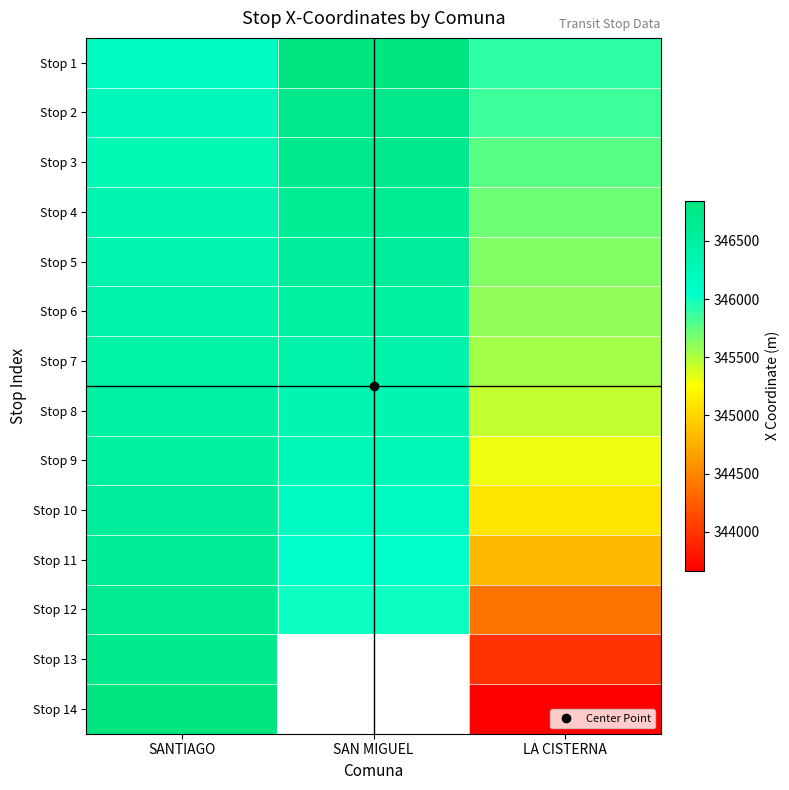

At which label does Stop 11 first exceed 346047?

SANTIAGO